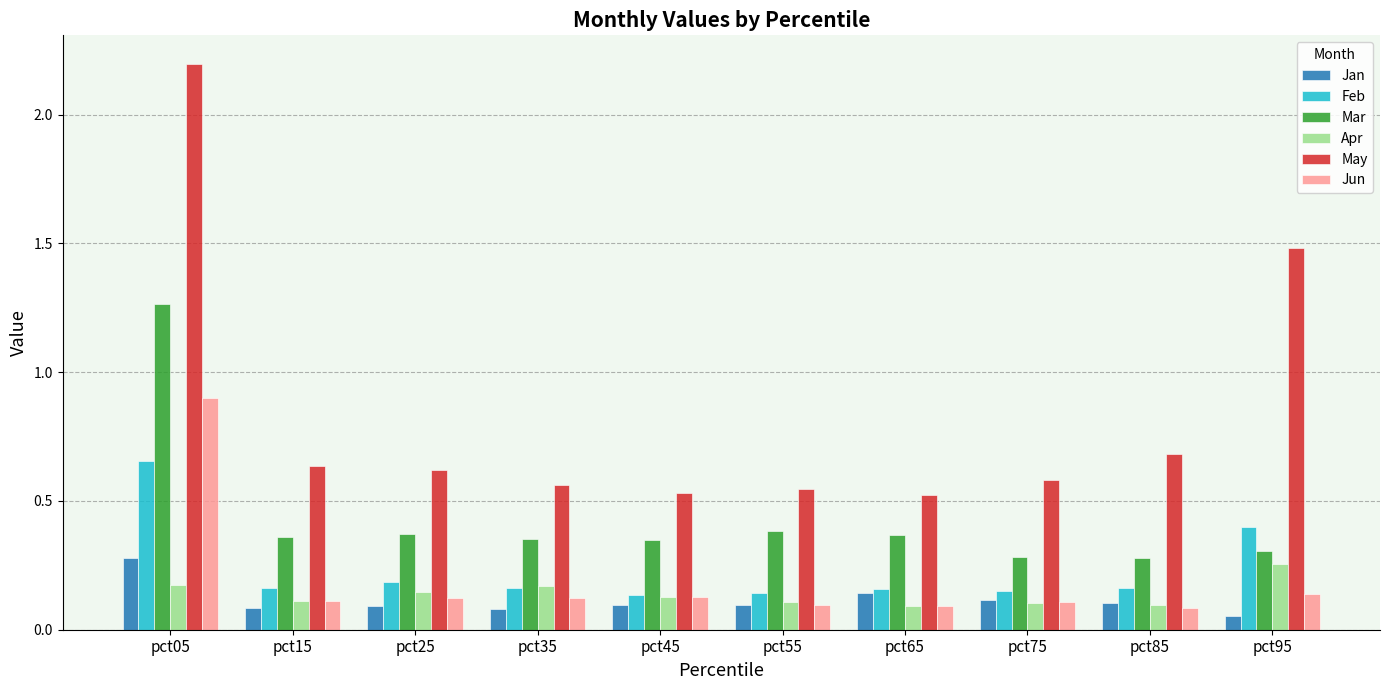

At which category does the chart reach its peak across all series?

pct05